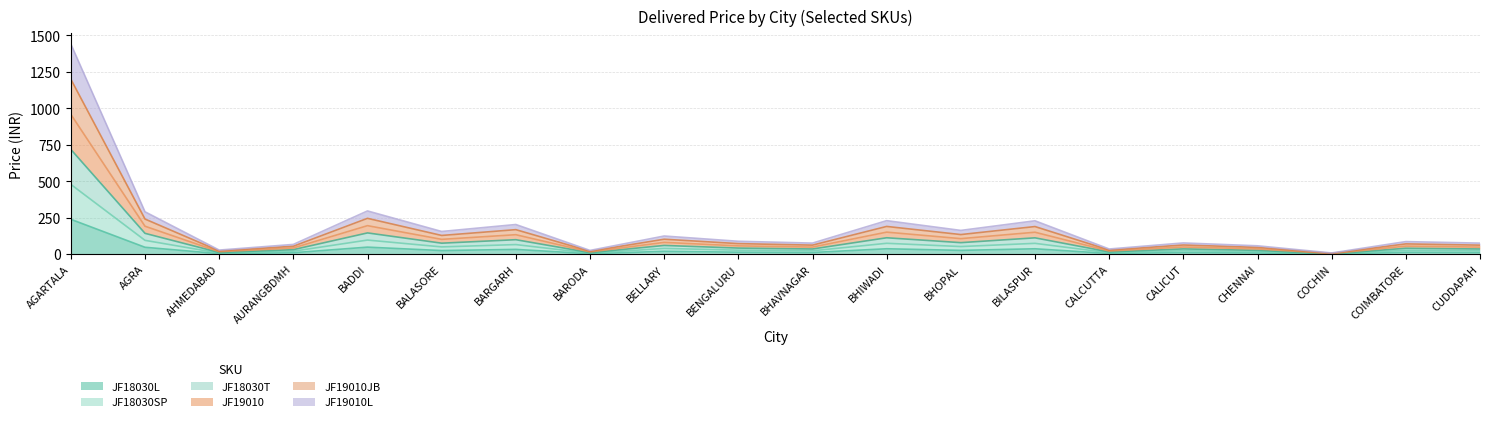

True or false: JF18030SP and JF19010 intersect in this chart.

False